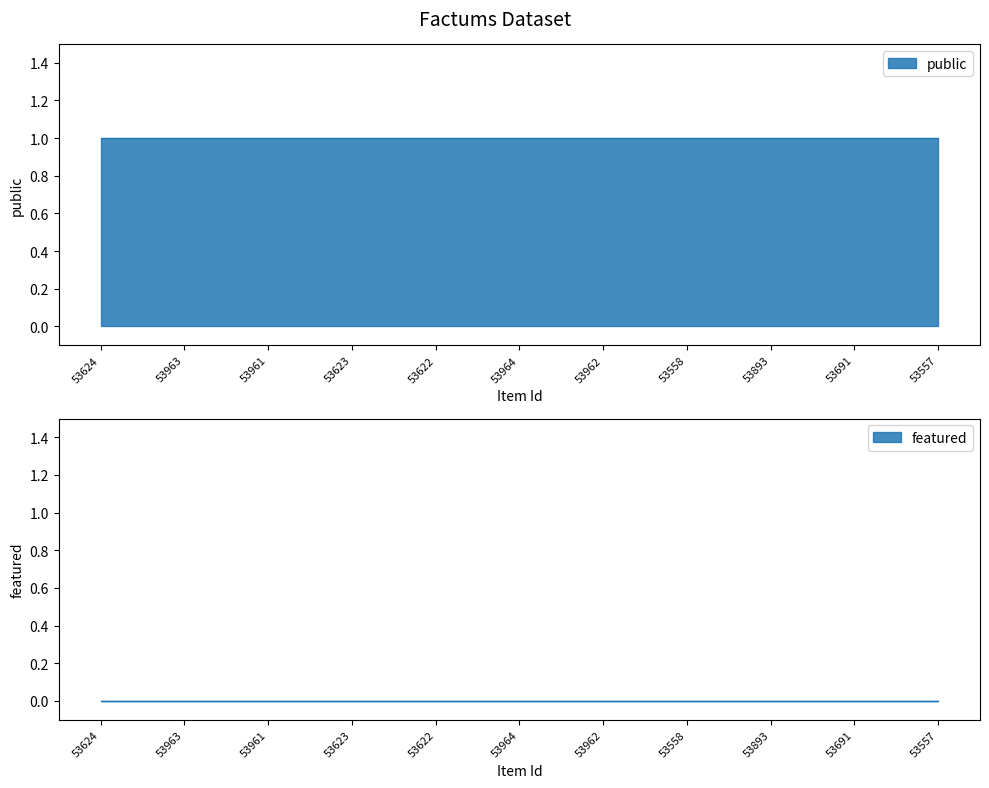

What is the spread (max minus min) of values at 53691?

1